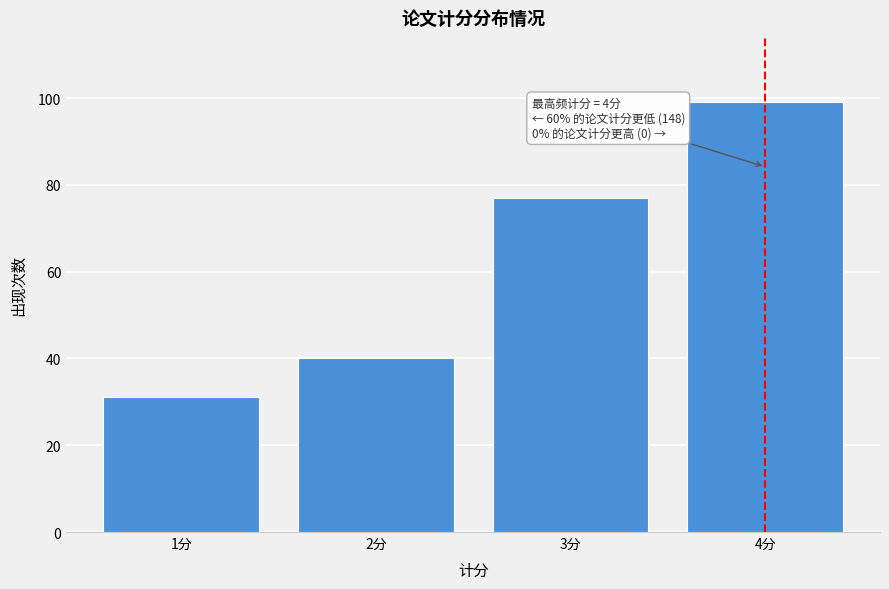

Reading right to left, extract all data points from this chart.

4分=99	3分=77	2分=40	1分=31